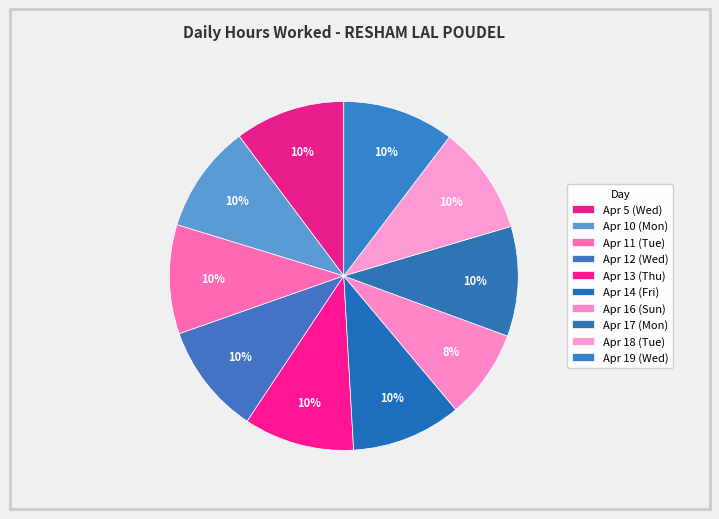

Count the number of slices in the pie.

10